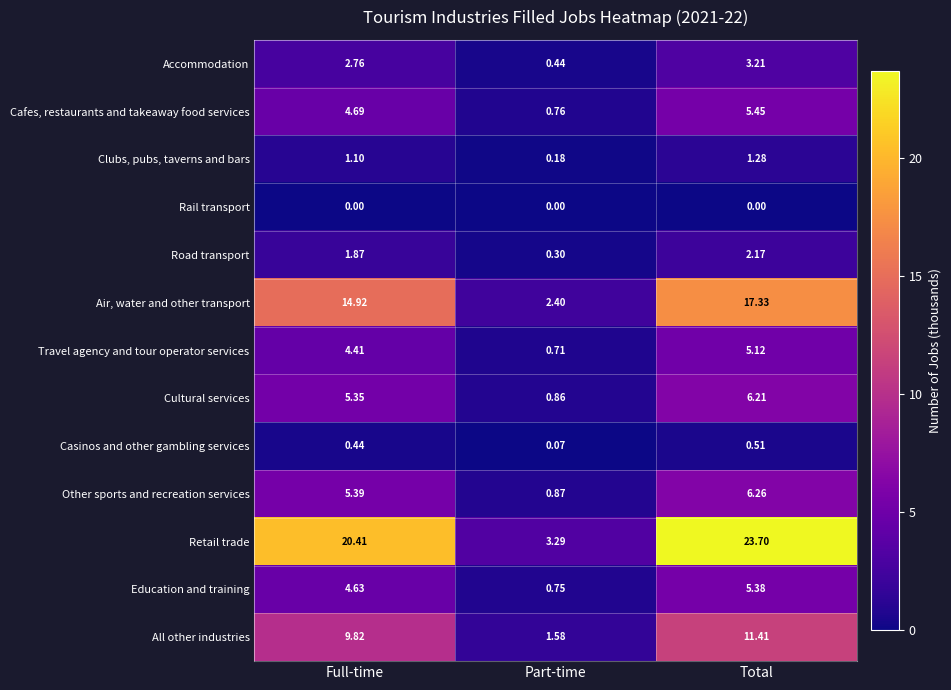

At which label does Air, water and other transport reach its peak?

Total